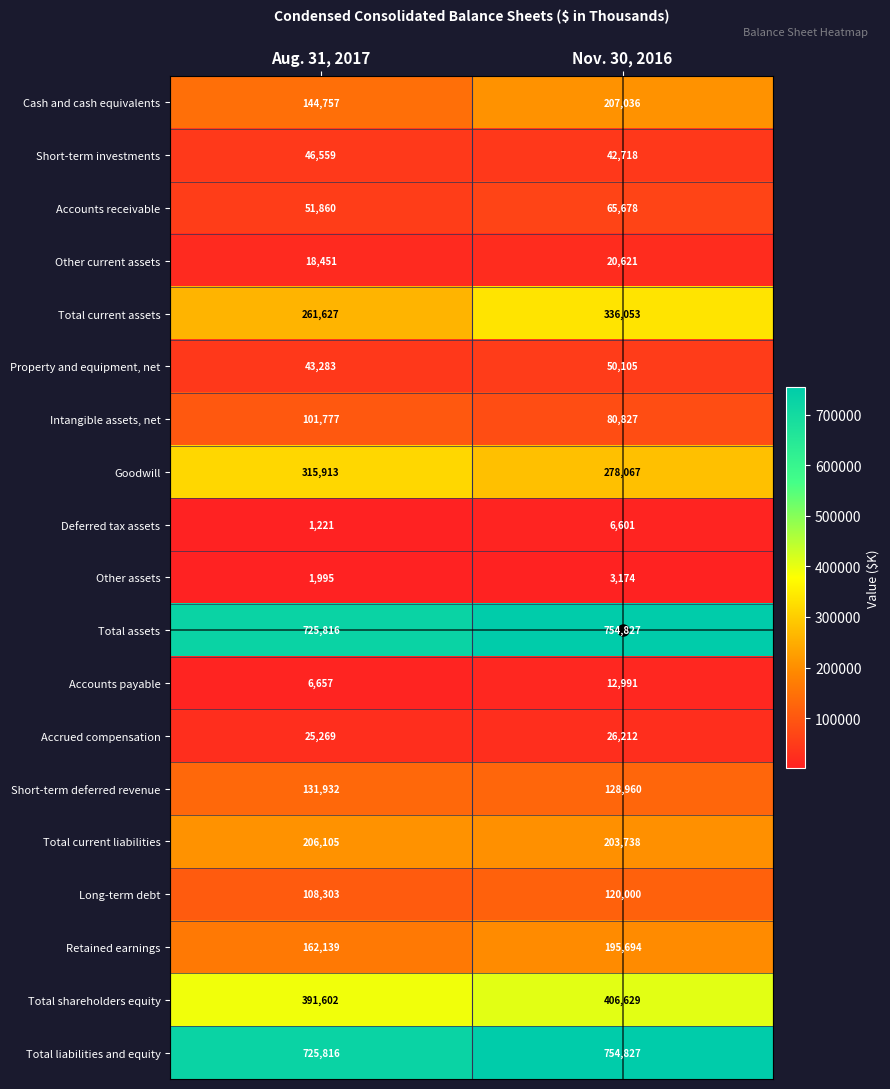

How many distinct data groups are displayed?

19